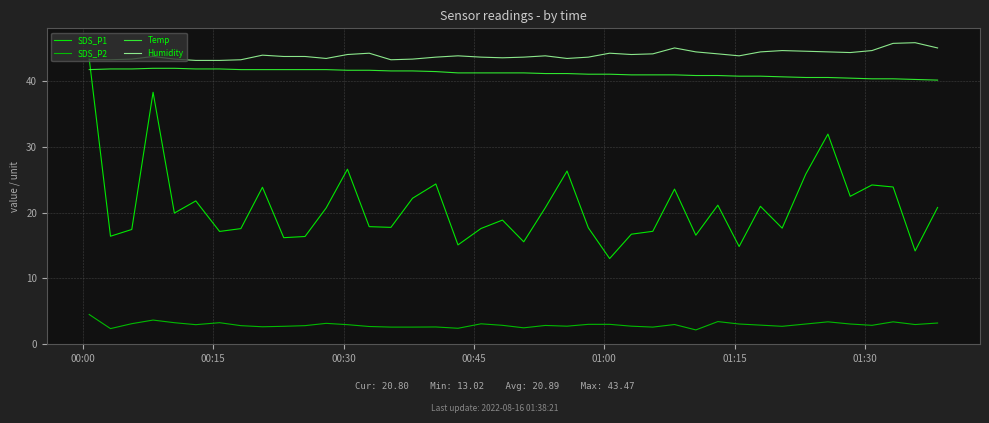

True or false: Humidity and Temp intersect in this chart.

False